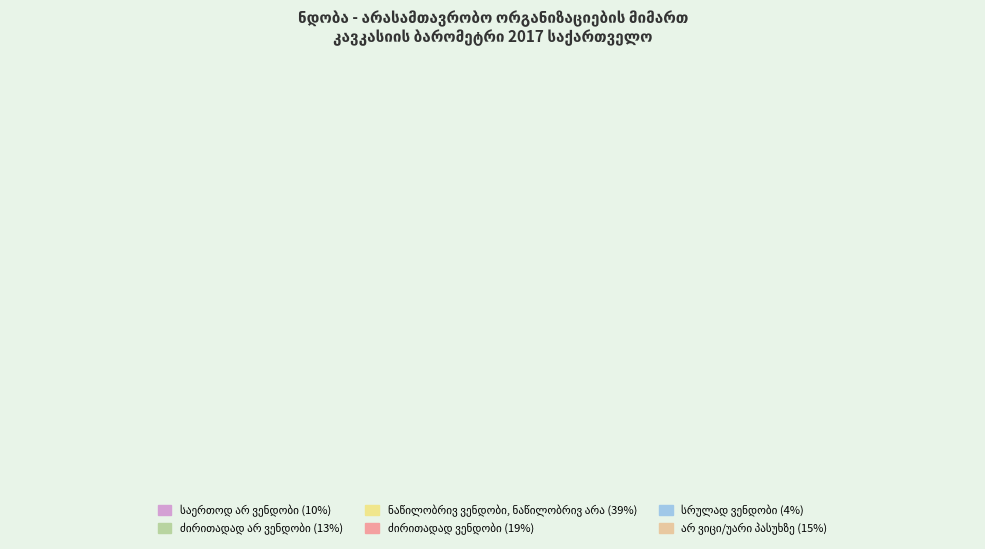

To the nearest percent, what is the difference between the არ ვიცი/უარი პასუხზე and ნაწილობრივ ვენდობი, ნაწილობრივ არა slice percentages?

24%